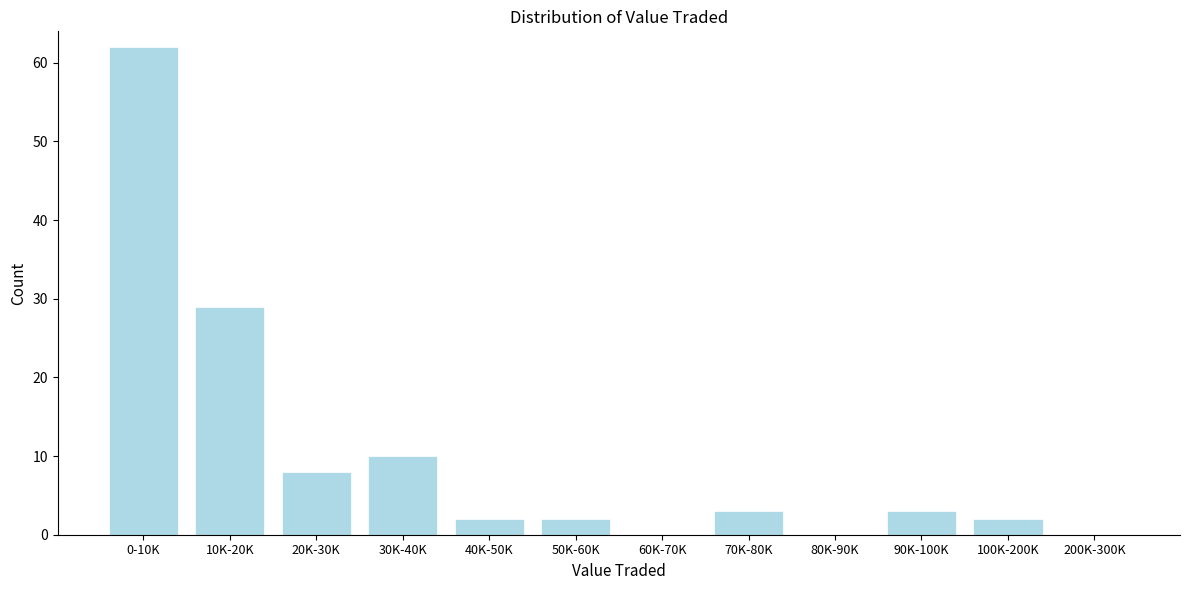

Reading right to left, extract all data points from this chart.

200K-300K=0	100K-200K=2	90K-100K=3	80K-90K=0	70K-80K=3	60K-70K=0	50K-60K=2	40K-50K=2	30K-40K=10	20K-30K=8	10K-20K=29	0-10K=62